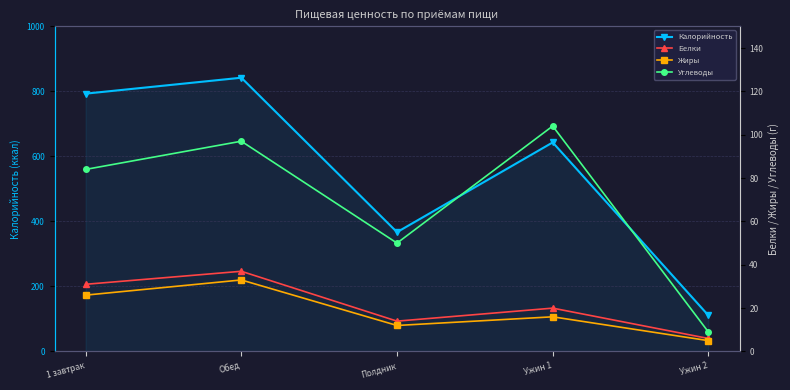

What is the minimum value for Белки?

6